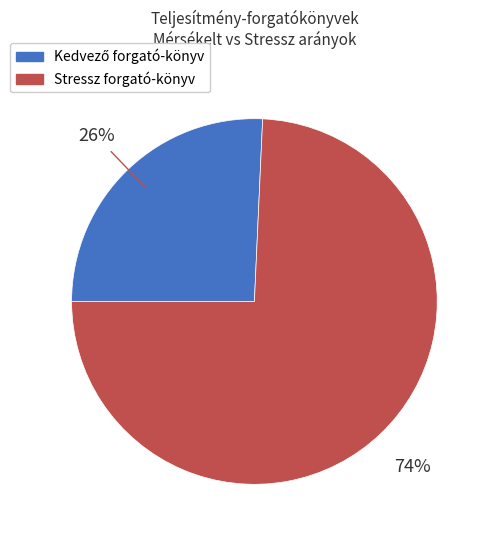

To the nearest percent, what percentage of the pie is Stressz forgató-könyv?

74%